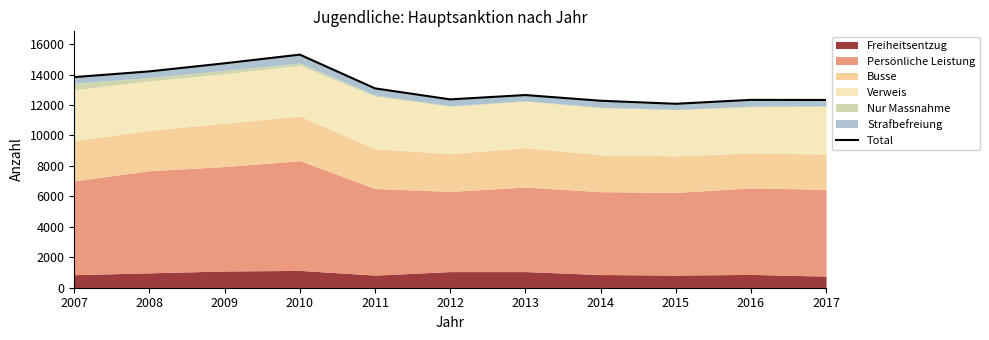

List the labels in order of value, smallest first.

2015, 2014, 2017, 2016, 2012, 2013, 2011, 2007, 2008, 2009, 2010